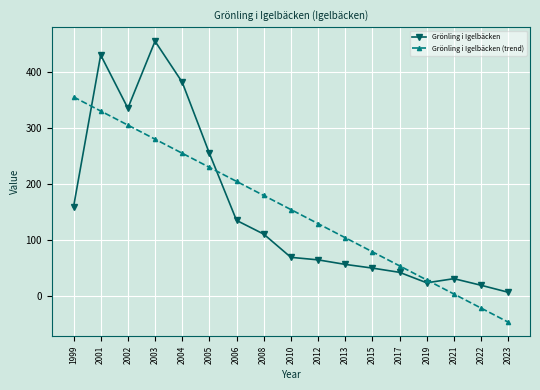

Which series ends up on top after the final intersection of Grönling i Igelbäcken (trend) and Grönling i Igelbäcken?

Grönling i Igelbäcken